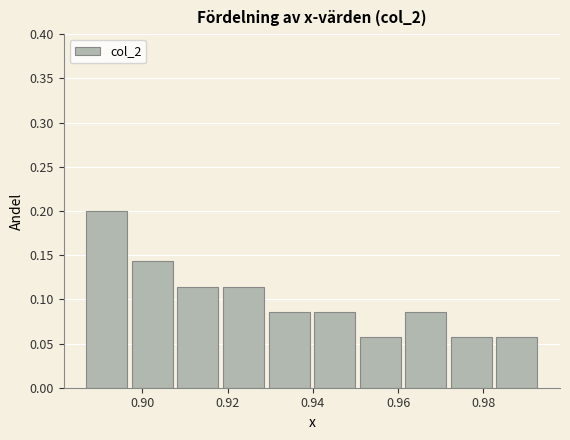

How tall is the bar that spans 0.886 to 0.898 on the x-axis? Neither the bar edges nor the heights are printed on the chart, so give them approximately, as read against the axes.

0.200